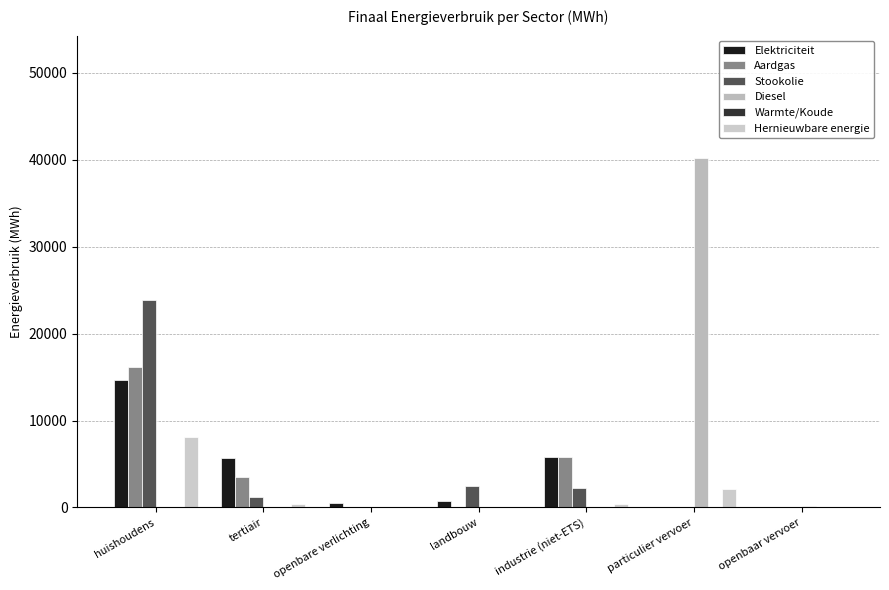

How many groups of bars are there?

7